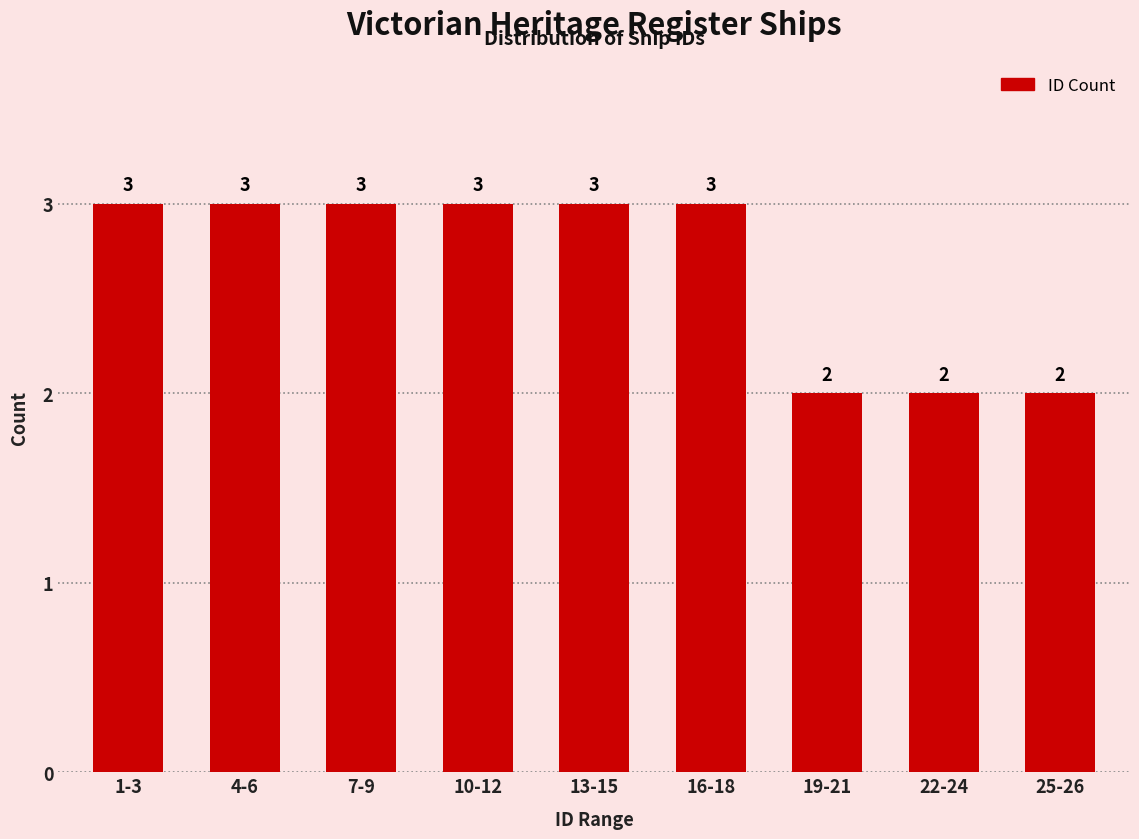

Reading right to left, list all the values displayed in this chart.

25-26=2	22-24=2	19-21=2	16-18=3	13-15=3	10-12=3	7-9=3	4-6=3	1-3=3